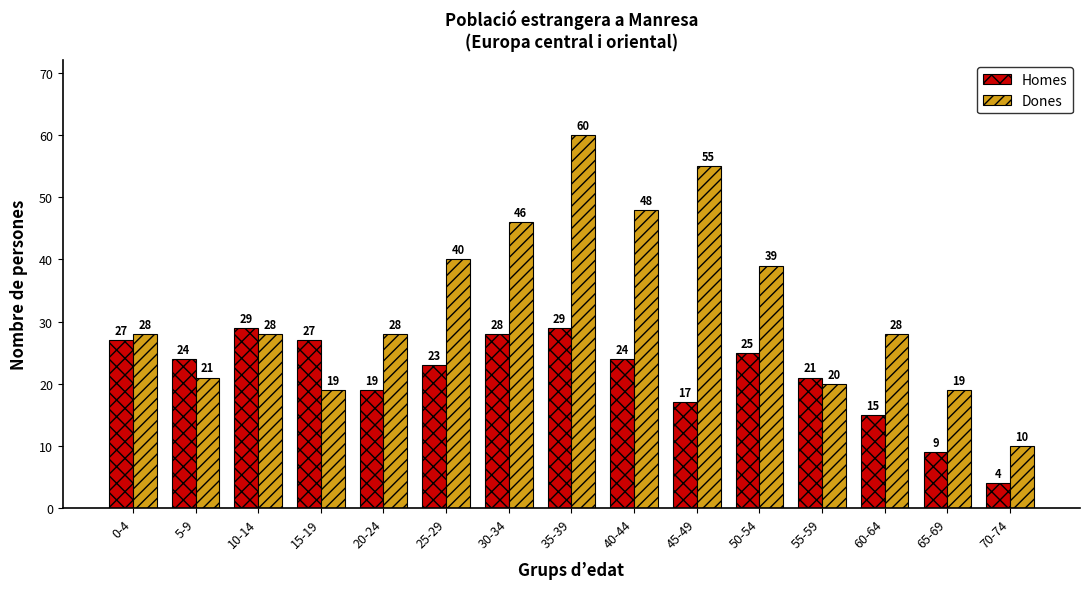

Reading left to right, transcribe all the data shown in this chart.

Homes: 0-4=27	5-9=24	10-14=29	15-19=27	20-24=19	25-29=23	30-34=28	35-39=29	40-44=24	45-49=17	50-54=25	55-59=21	60-64=15	65-69=9	70-74=4
Dones: 0-4=28	5-9=21	10-14=28	15-19=19	20-24=28	25-29=40	30-34=46	35-39=60	40-44=48	45-49=55	50-54=39	55-59=20	60-64=28	65-69=19	70-74=10